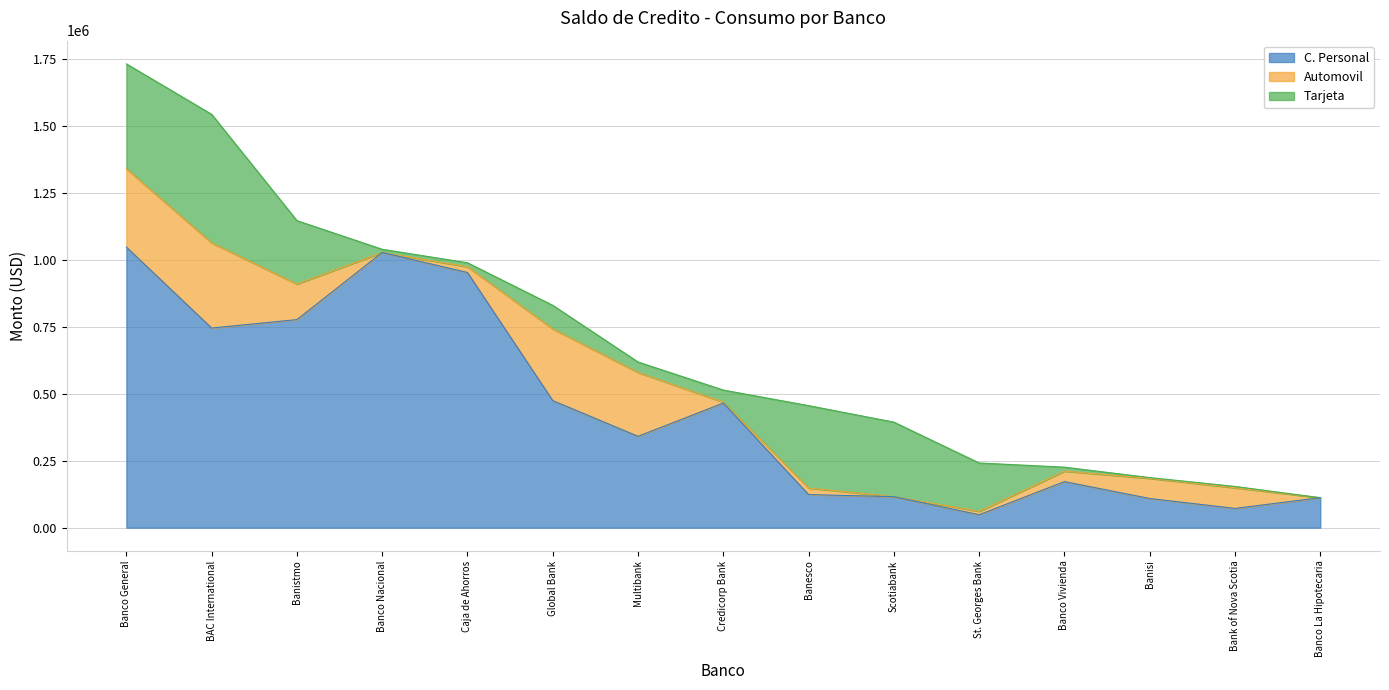

Does the chart have visible grid lines?

Yes